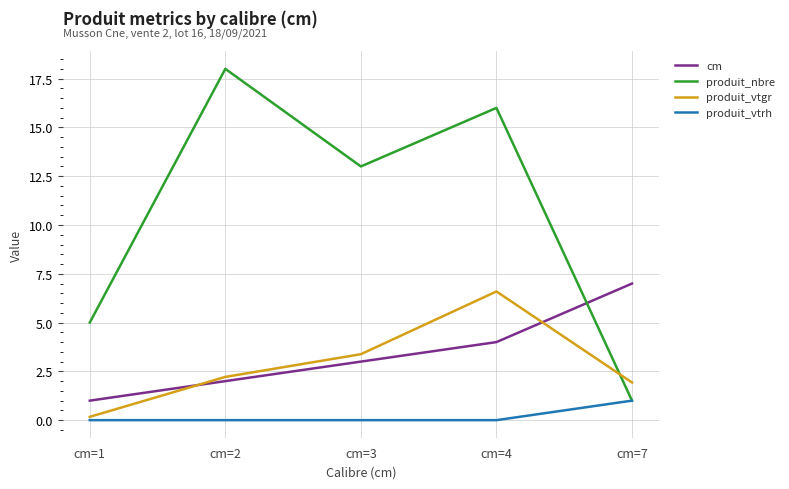

Rank the categories by produit_nbre value from lowest to highest.

cm=7, cm=1, cm=3, cm=4, cm=2